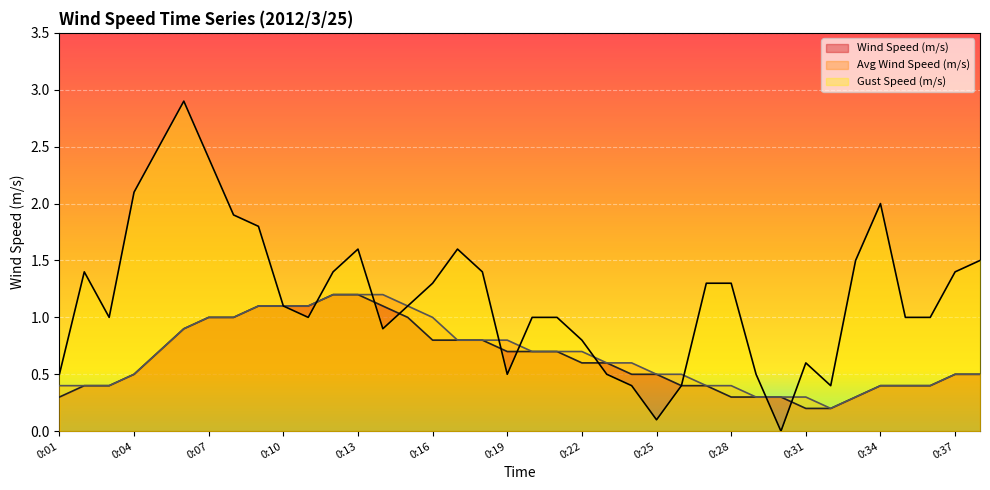

Which series has the widest spread of values?

Gust Speed (m/s)